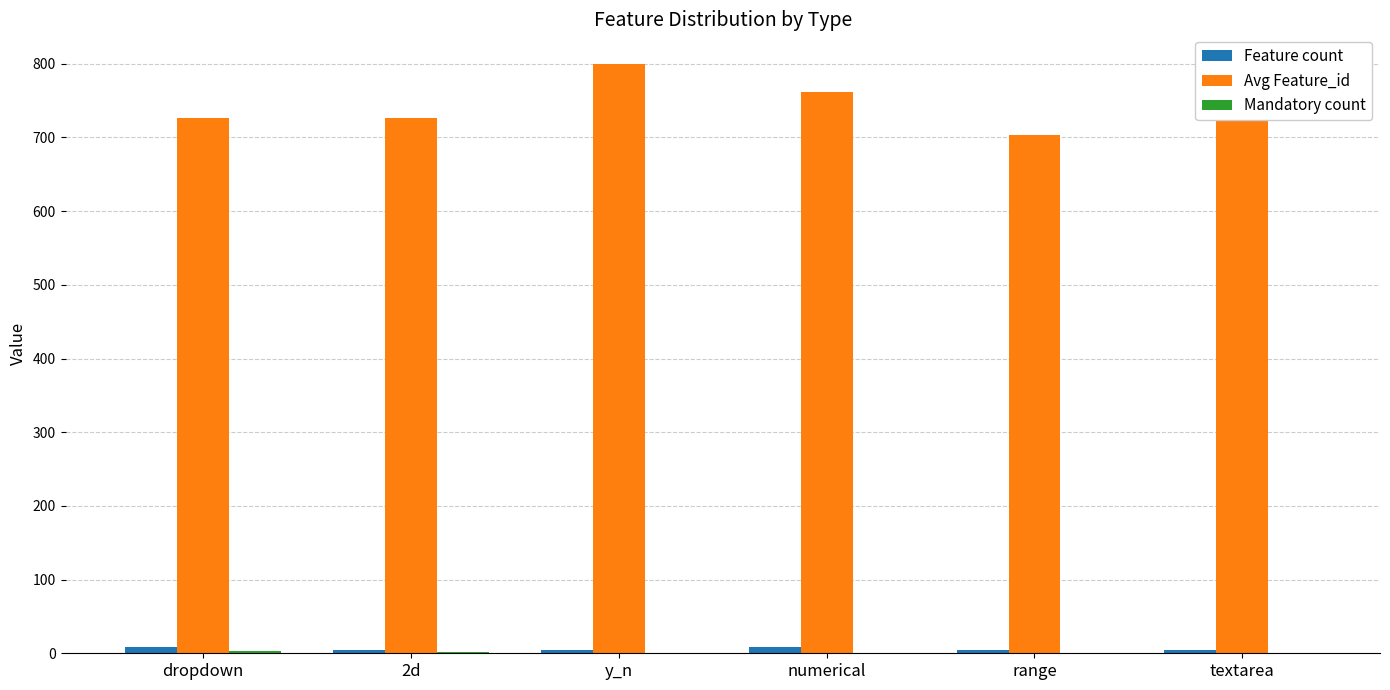

What is the maximum value for Avg Feature_id?

800